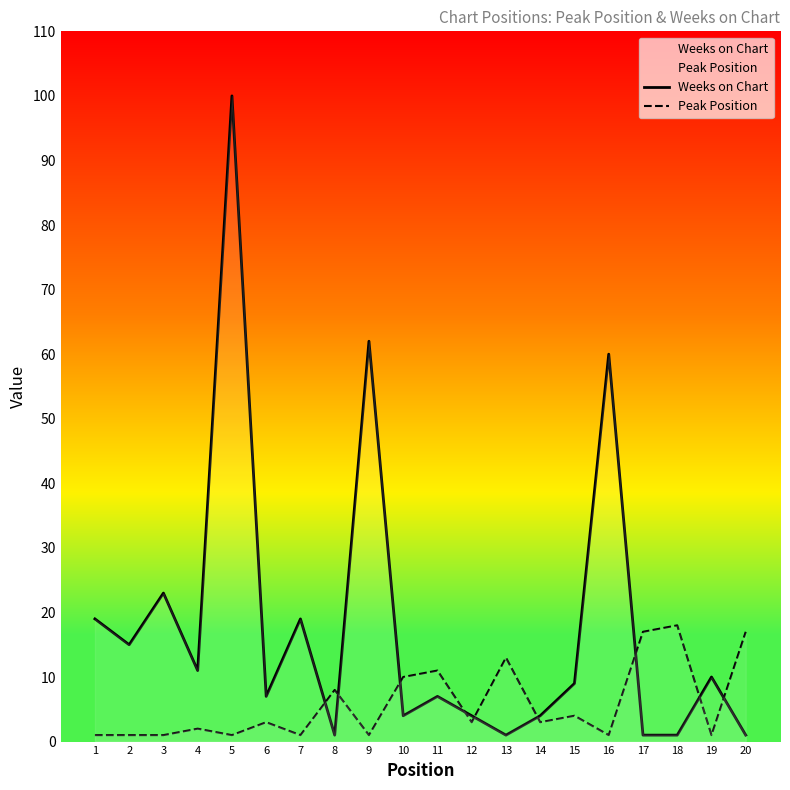

Where does the Weeks on Chart series first go above 9?

1